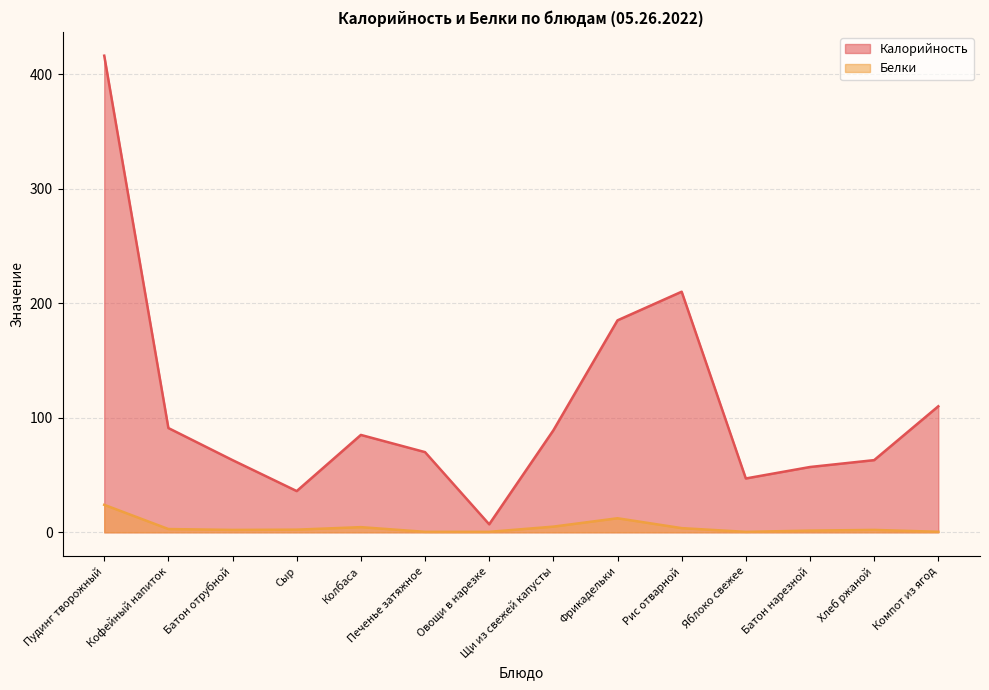

Reading right to left, list all the values displayed in this chart.

Калорийность: 110.0	63.0	57.0	47.0	210.0	185.0	89.0	7.0	70.0	85.0	36.0	63.0	91.0	416.0
Белки: 0.5	2.1	1.5	0.4	3.6	12.3	5.0	0.4	0.4	4.5	2.3	2.1	2.9	24.0